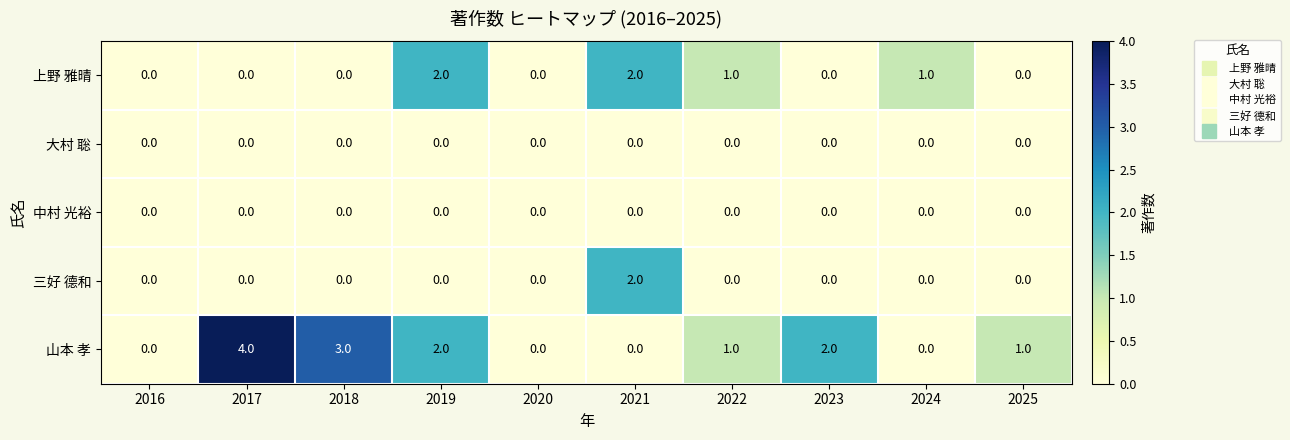

What is the difference between the maximum and second lowest values in the 山本 孝 series?

4